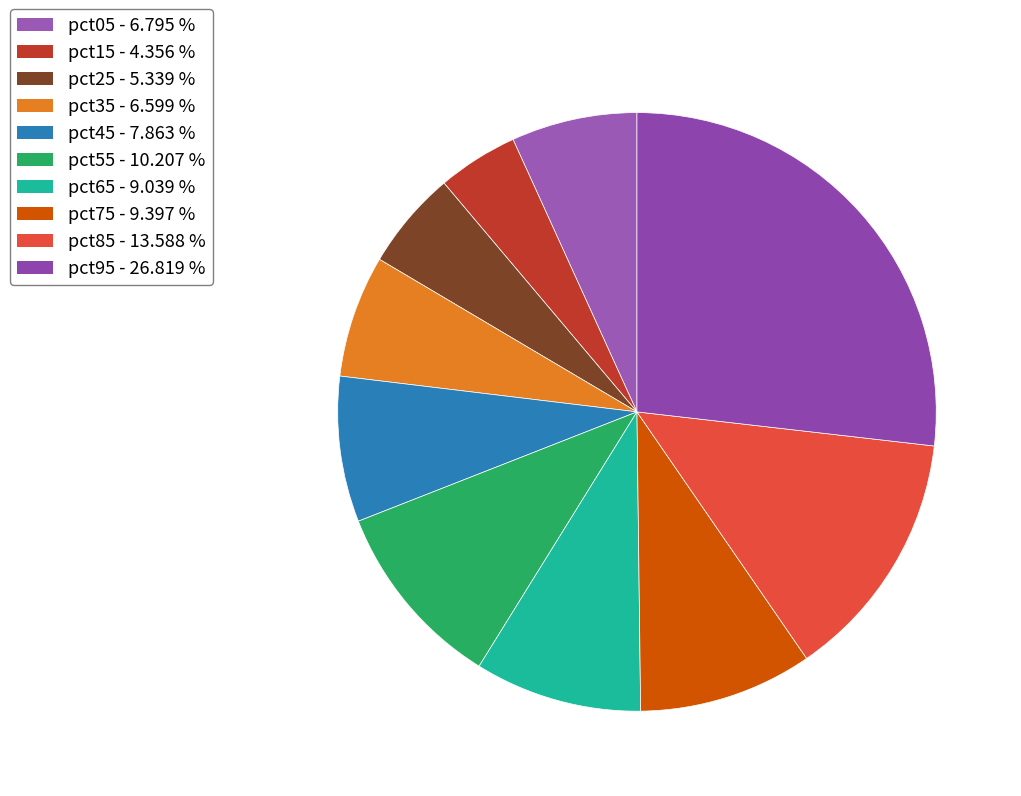

What percentage is the pct95 slice, to the nearest percent?

27%